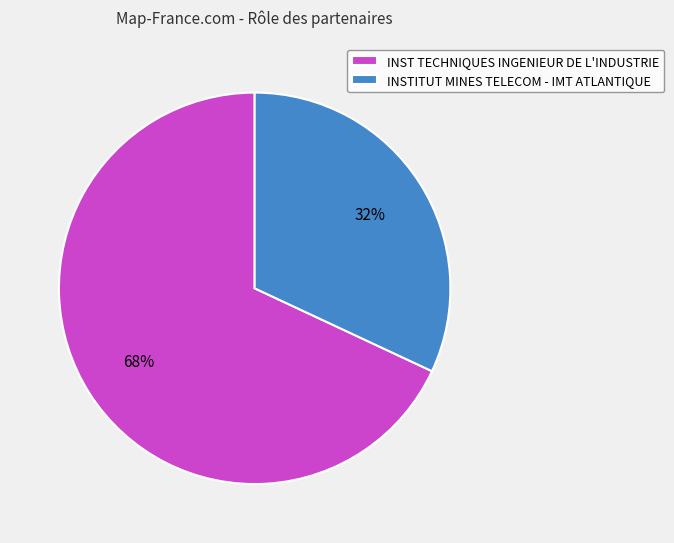

Count the number of slices in the pie.

2